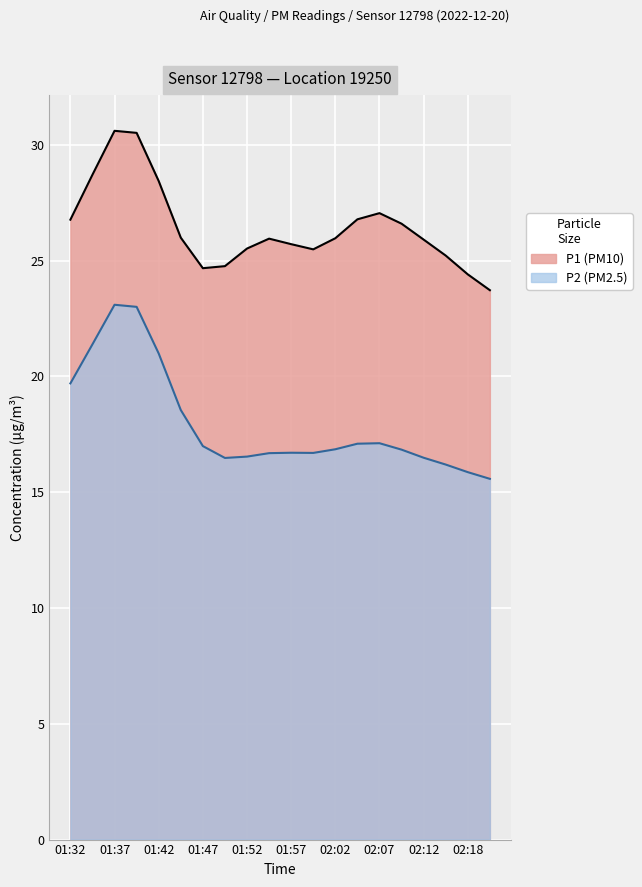

Which series has the largest total across all categories?

P1 (PM10)